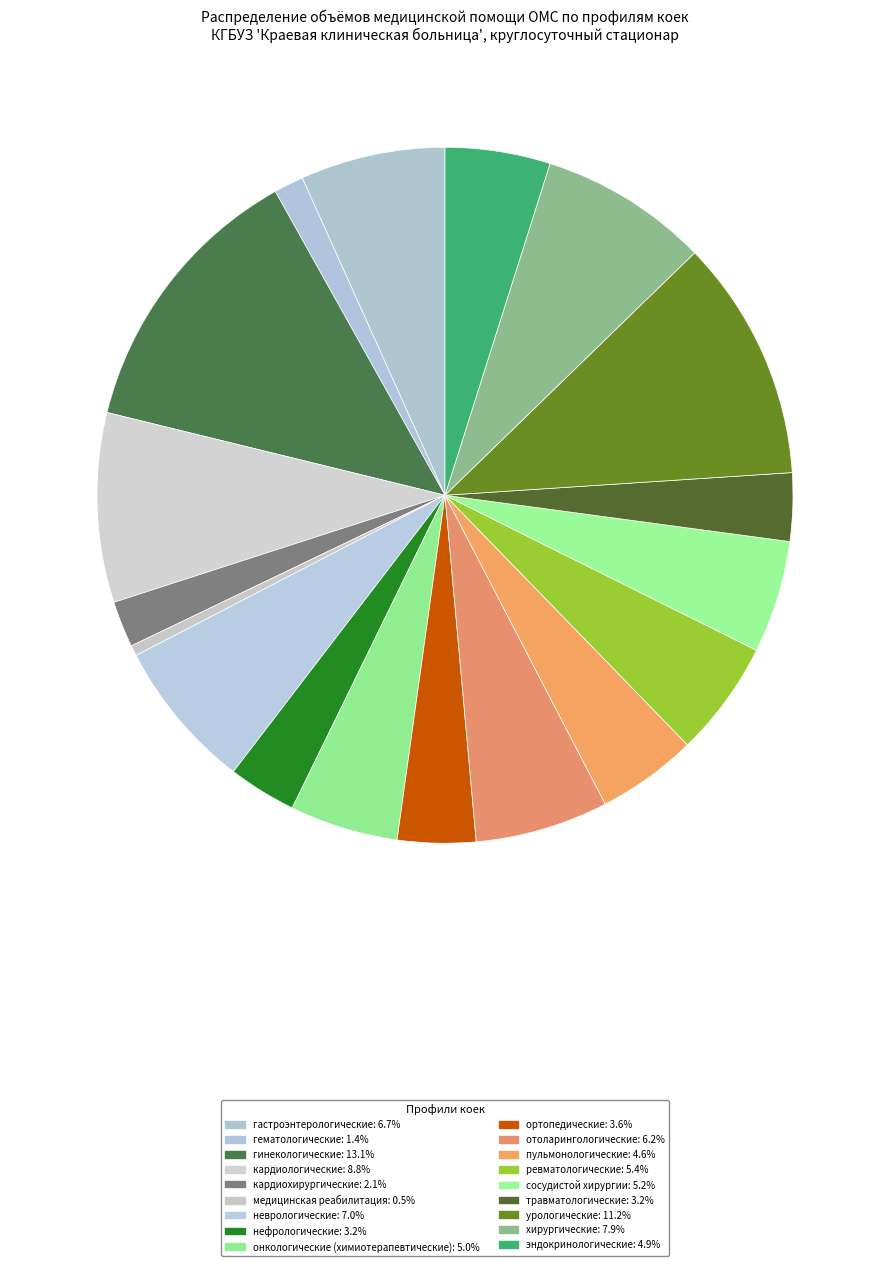

How much of the chart is everything except пульмонологические?

95.4%